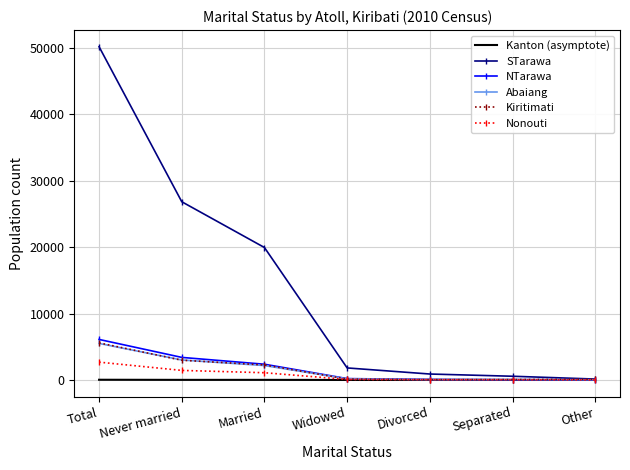

Is it true that Abaiang equals 7541 at Total?

False